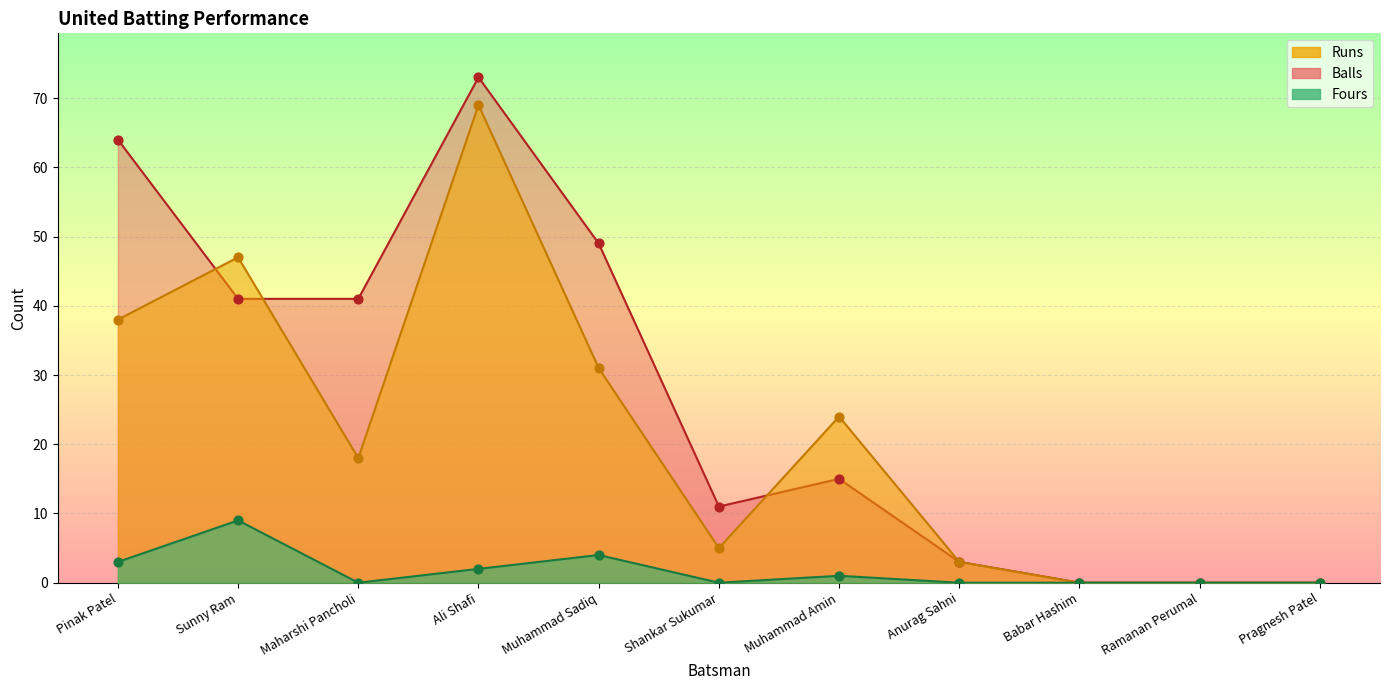

Is the value of Runs at Muhammad Amin greater than the value of Balls at Ali Shafi?

No